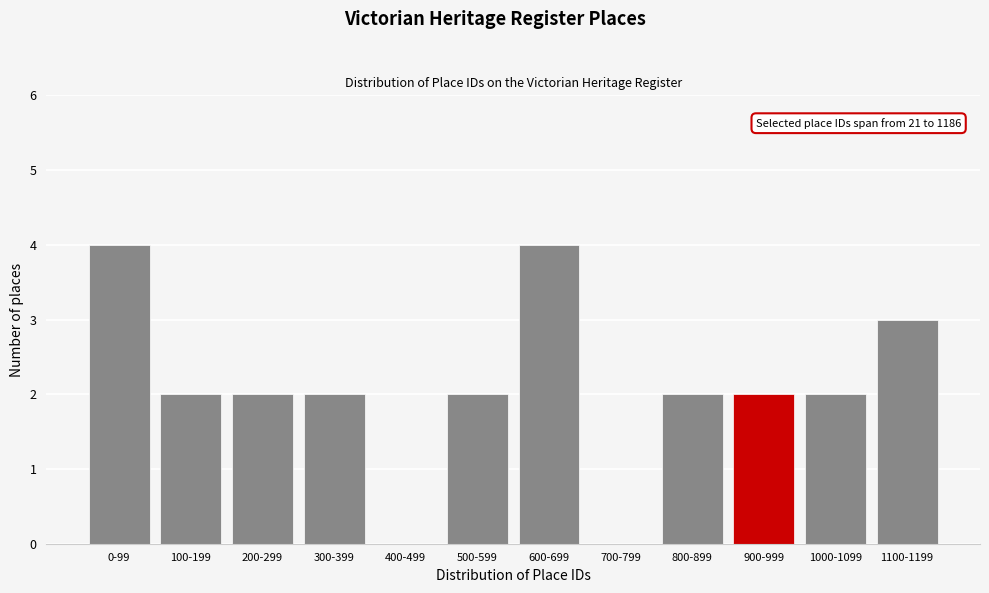

Reading left to right, extract all data points from this chart.

0-99=4	100-199=2	200-299=2	300-399=2	400-499=0	500-599=2	600-699=4	700-799=0	800-899=2	900-999=2	1000-1099=2	1100-1199=3